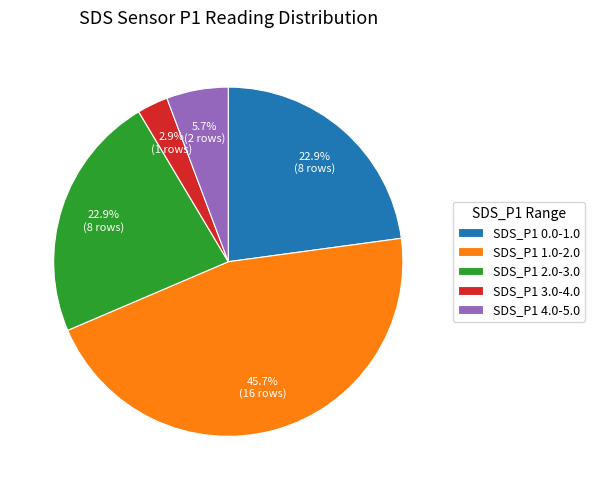

Combined, do SDS_P1 1.0-2.0 and SDS_P1 0.0-1.0 account for over 50%?

Yes